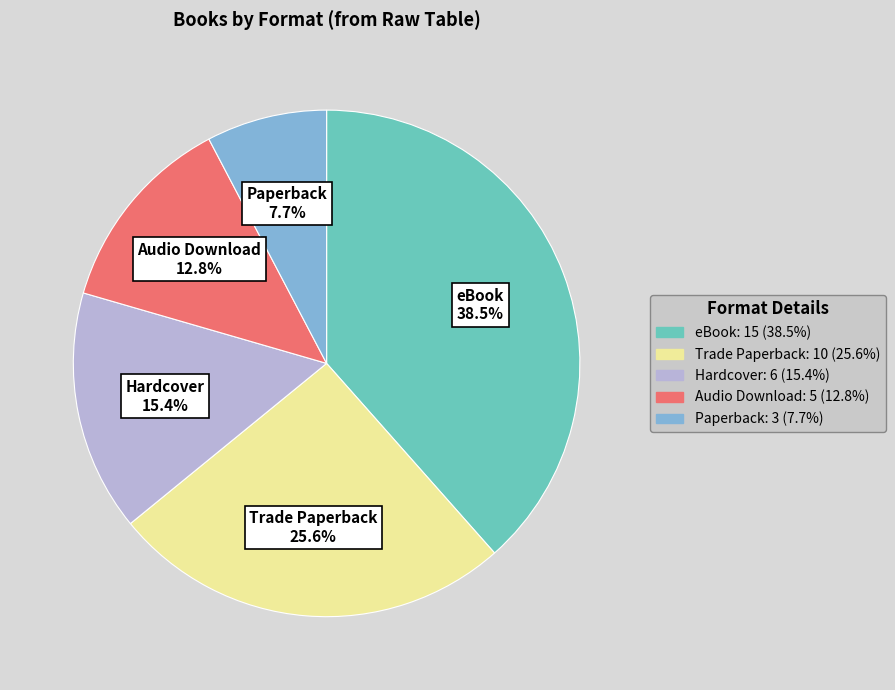

Is there any slice that represents more than half of the pie?

No